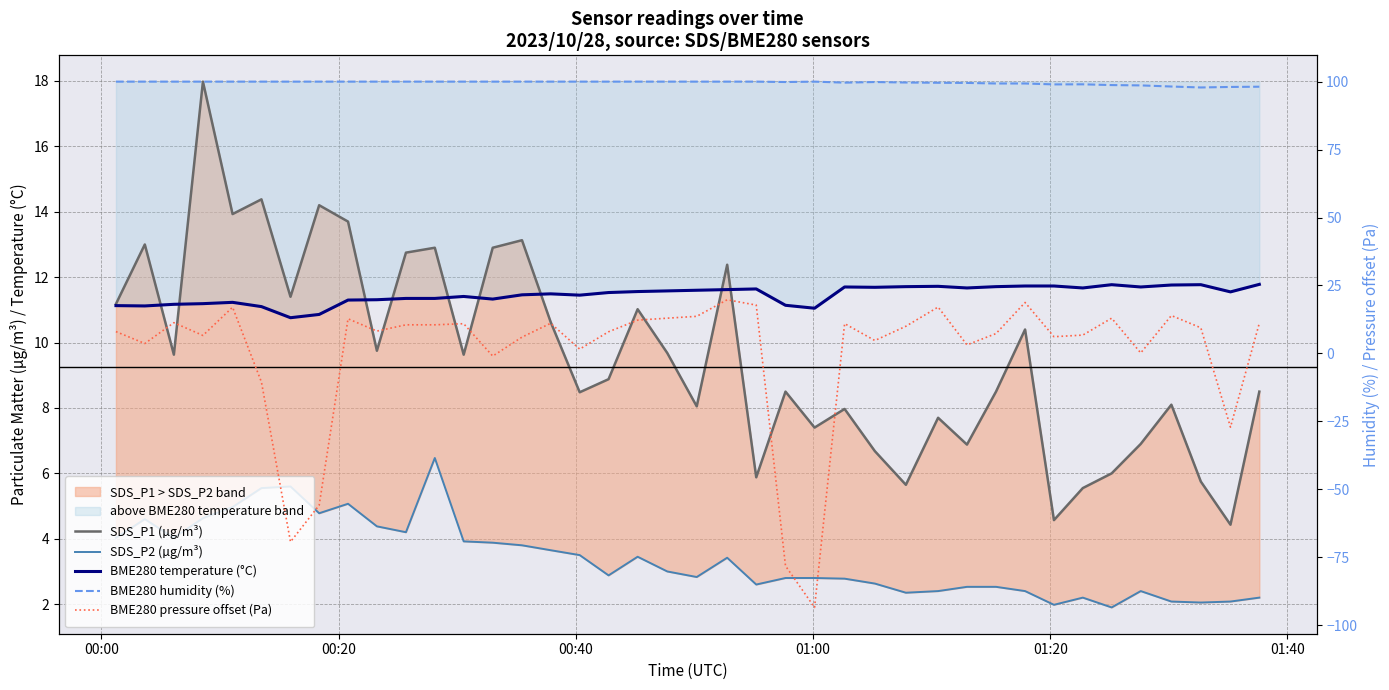

Which series ends up on top after the final intersection of SDS_P1 (µg/m³) and BME280 temperature (°C)?

BME280 temperature (°C)